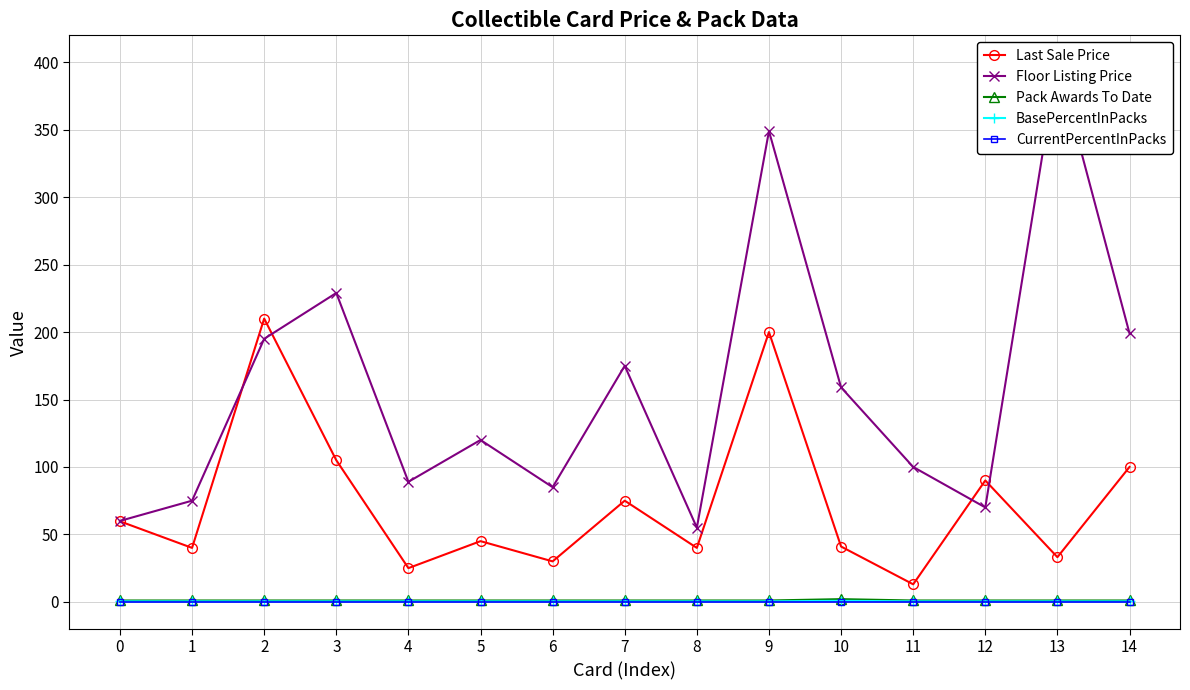

What is the difference between the maximum and minimum values in the Floor Listing Price series?

345.0